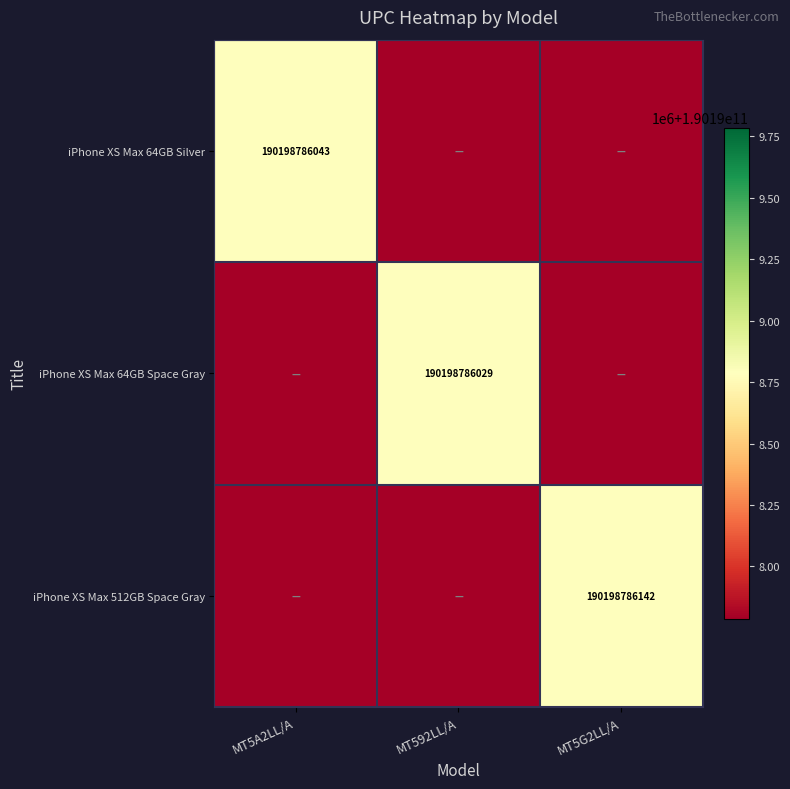

True or false: iPhone XS Max 512GB Space Gray has a value of 190198786142 at MT5G2LL/A.

True